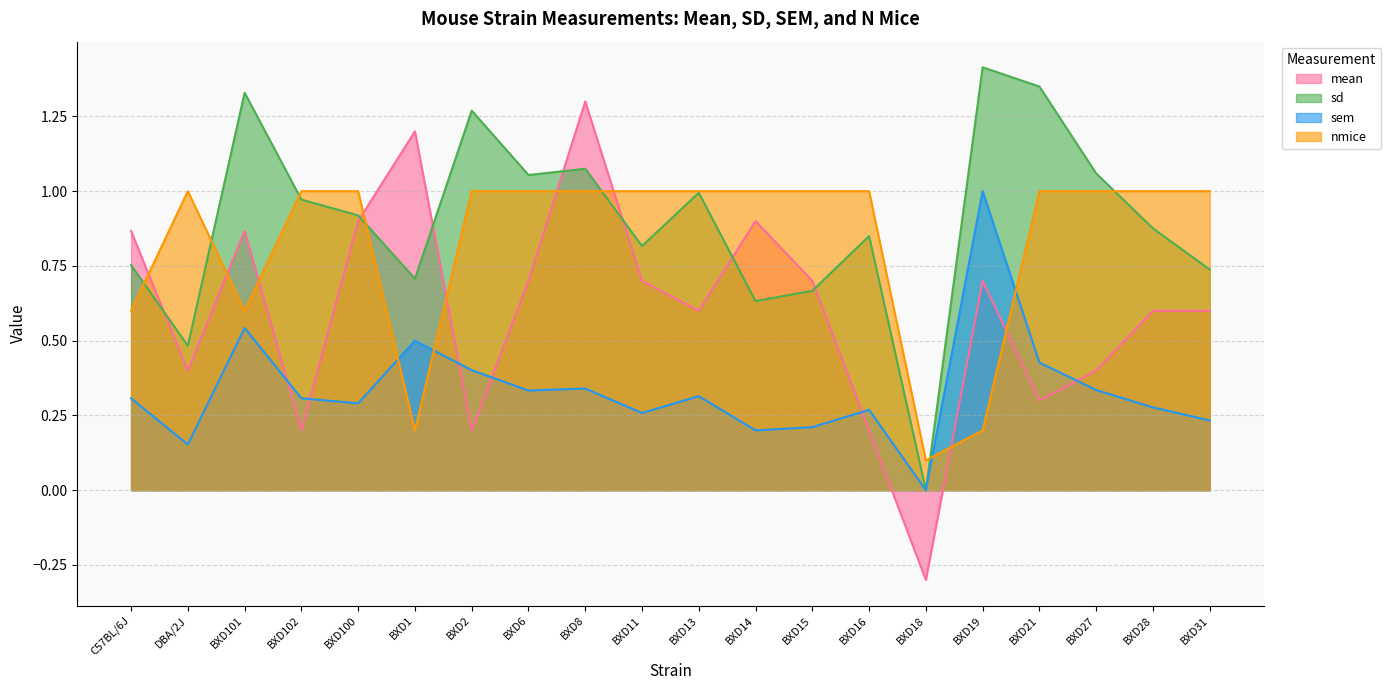

List the labels in order of nmice value, smallest first.

BXD18, BXD1, BXD19, C57BL/6J, BXD101, DBA/2J, BXD102, BXD100, BXD2, BXD6, BXD8, BXD11, BXD13, BXD14, BXD15, BXD16, BXD21, BXD27, BXD28, BXD31